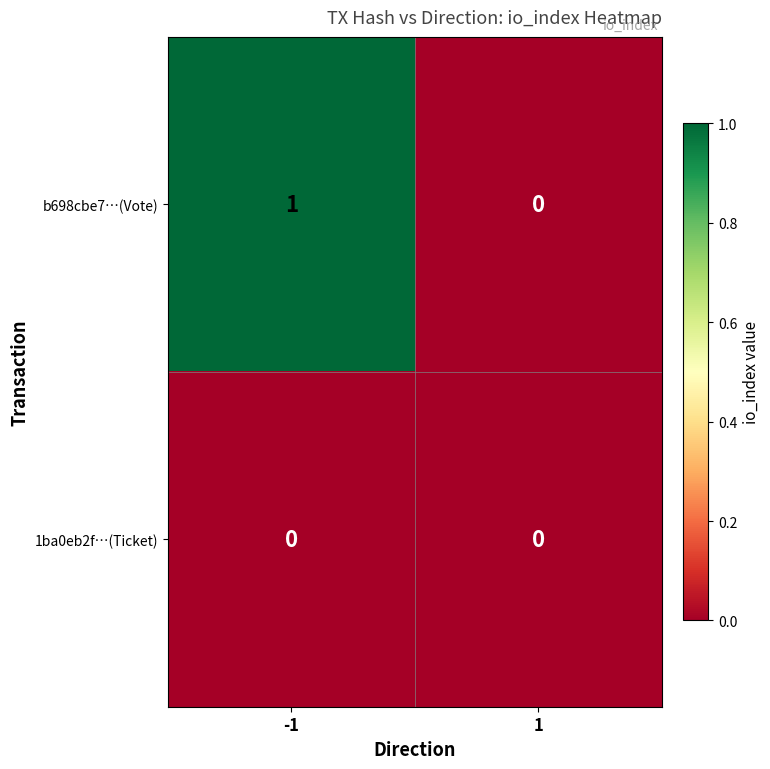

Reading left to right, what are all the values shown in this chart?

b698cbe7…(Vote): 1	0
1ba0eb2f…(Ticket): 0	0